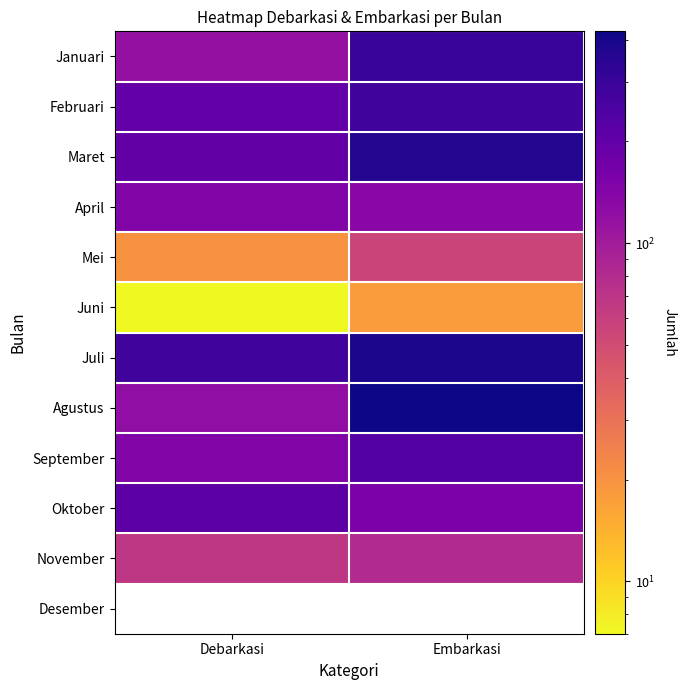

Which has a higher value, Embarkasi or Debarkasi?

Embarkasi